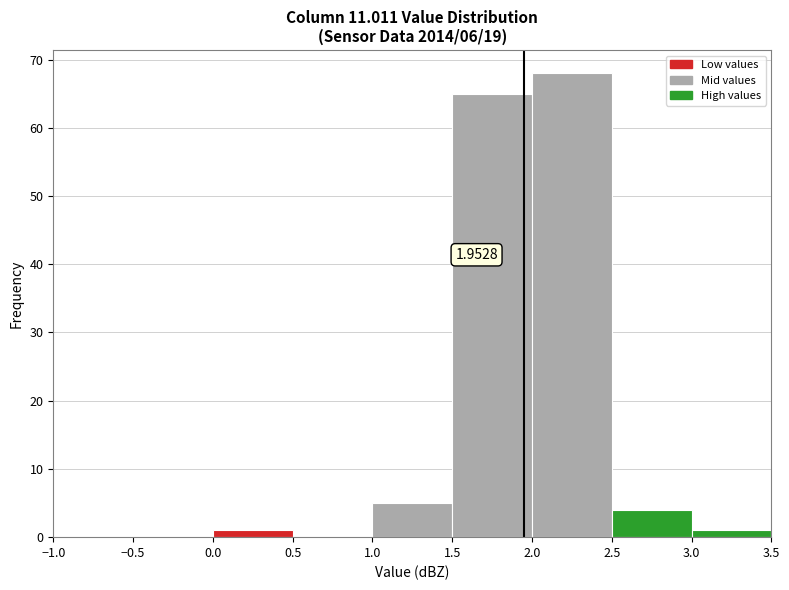

Over which range of the x-axis is the bar tallest?

2.0 to 2.5